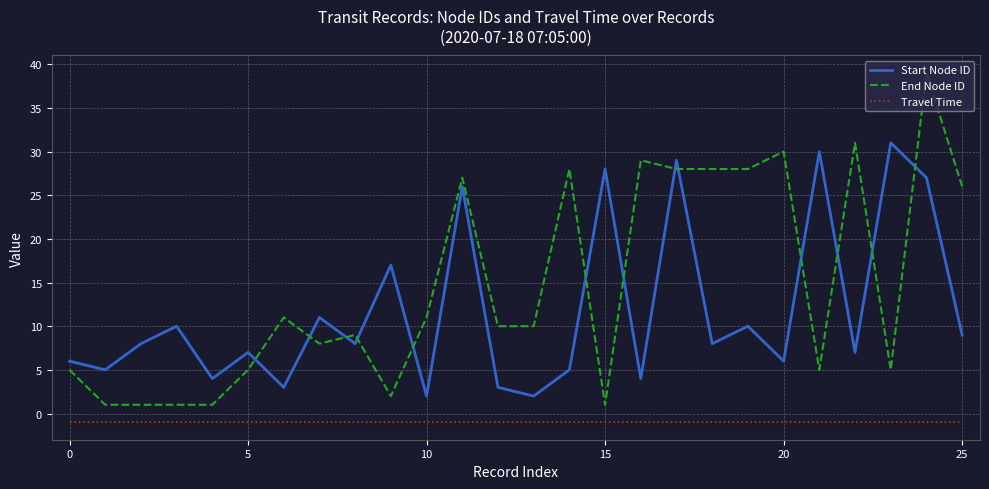

List the series in order of their overall mean, lowest first.

Travel Time, Start Node ID, End Node ID